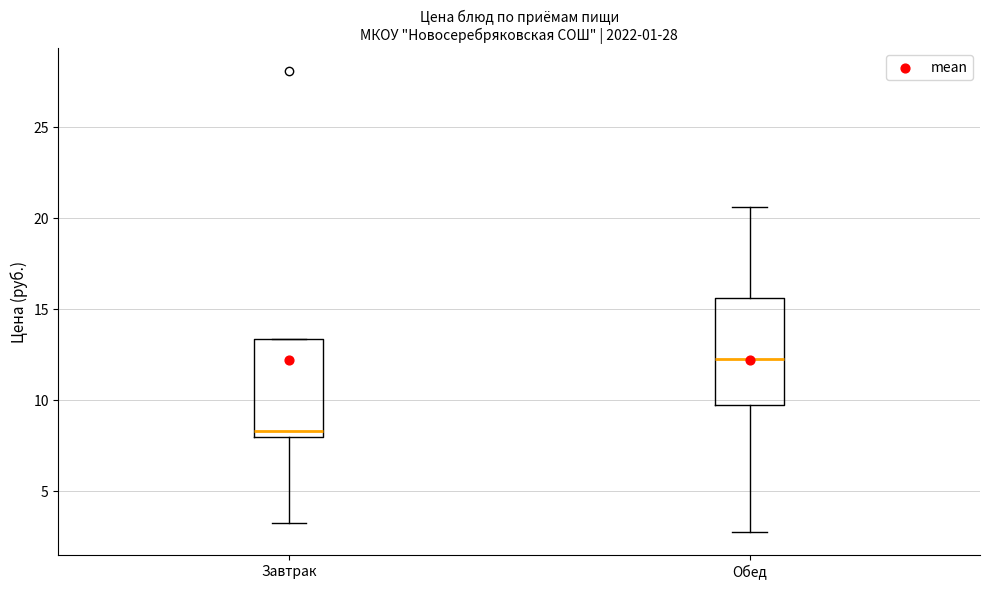

Which box's median line is the highest?

Обед